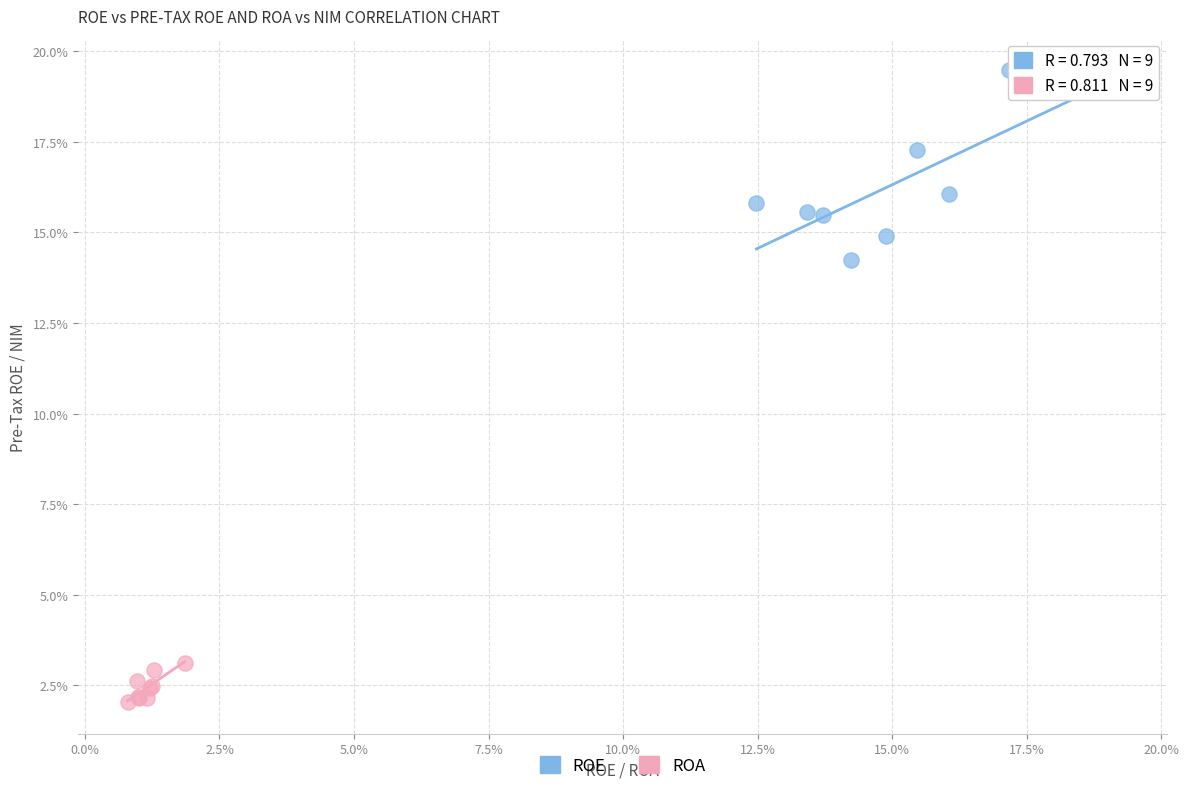

Which series contains the lowest Y value?

ROA